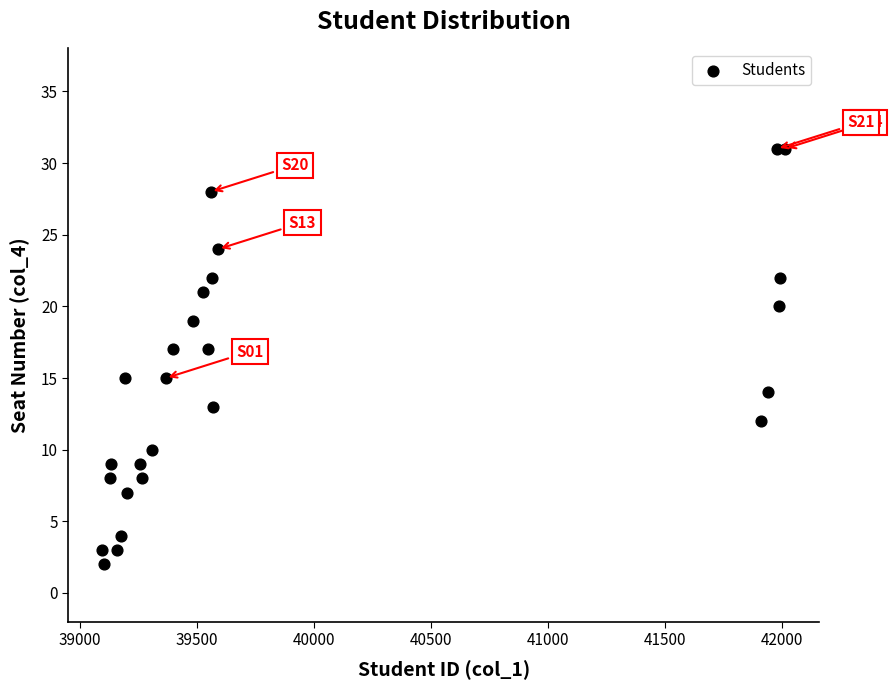

What is the range of Y values (max minus min)?

29